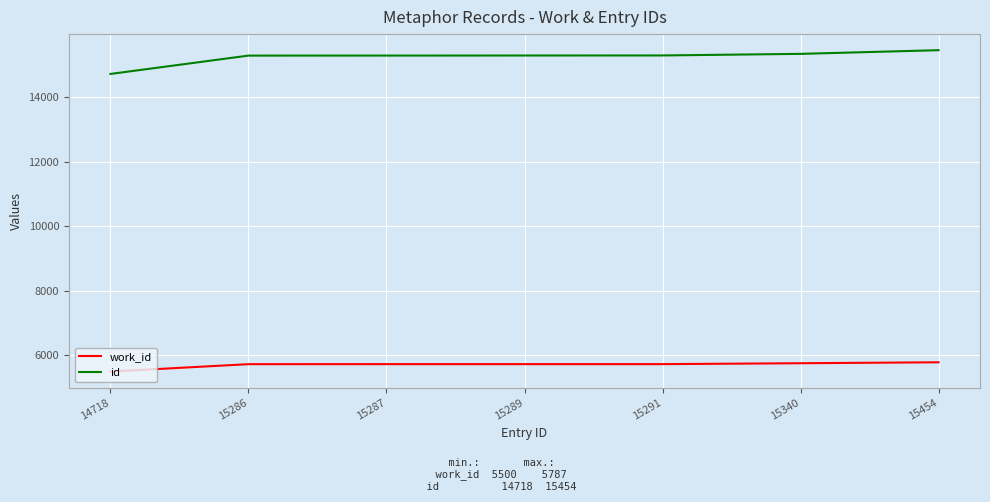

At which category does the chart reach its minimum across all series?

14718